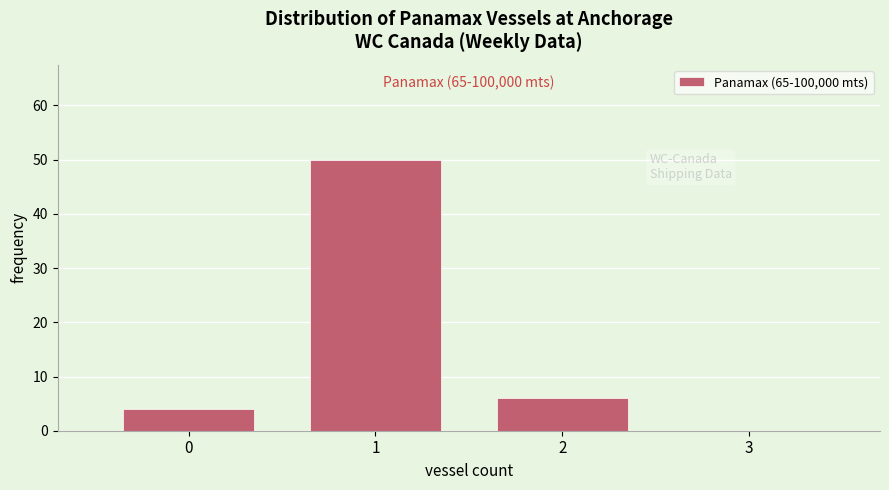

Over which range of the x-axis is the bar tallest?

0.5 to 1.5